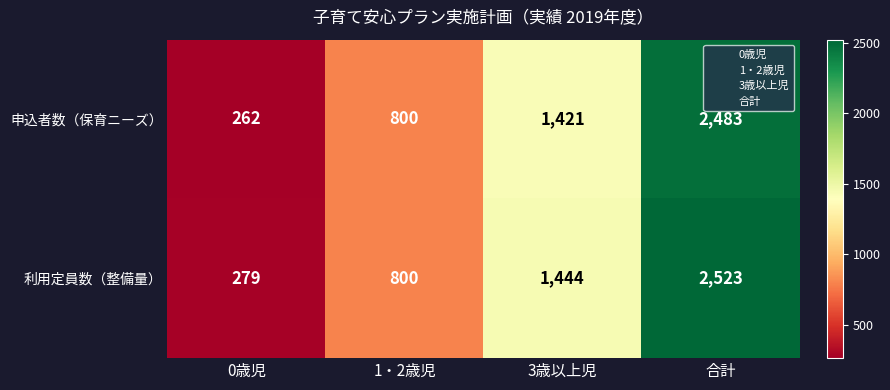

Between 0歳児 and 1・2歳児, which series saw the biggest shift?

申込者数（保育ニーズ）